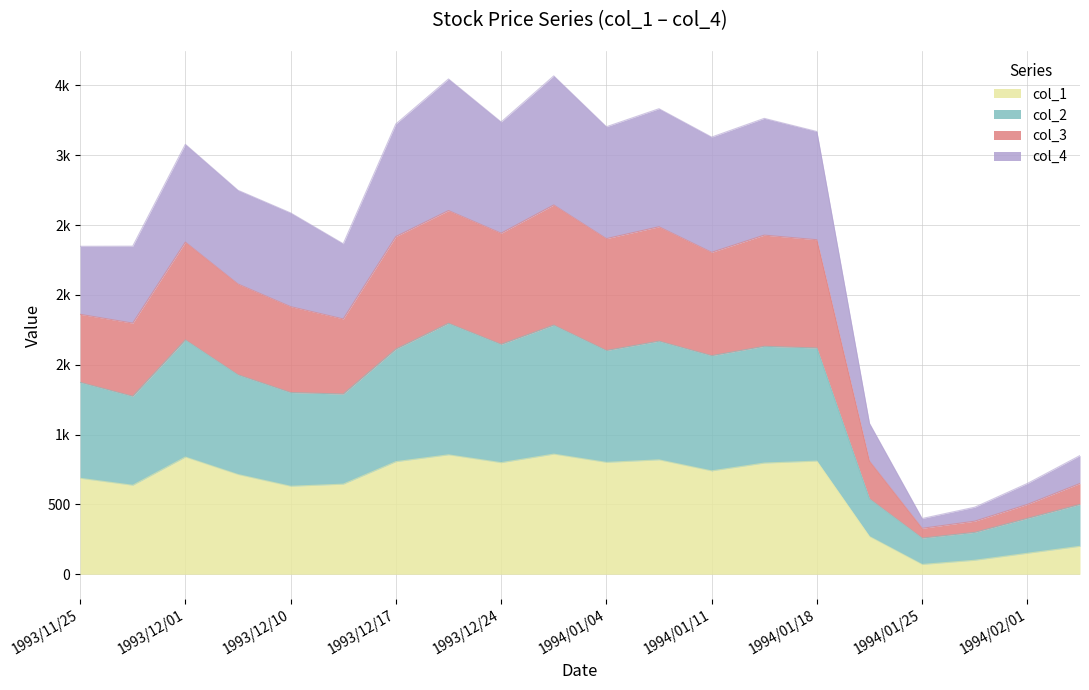

Does the chart display data point markers on the line(s)?

No